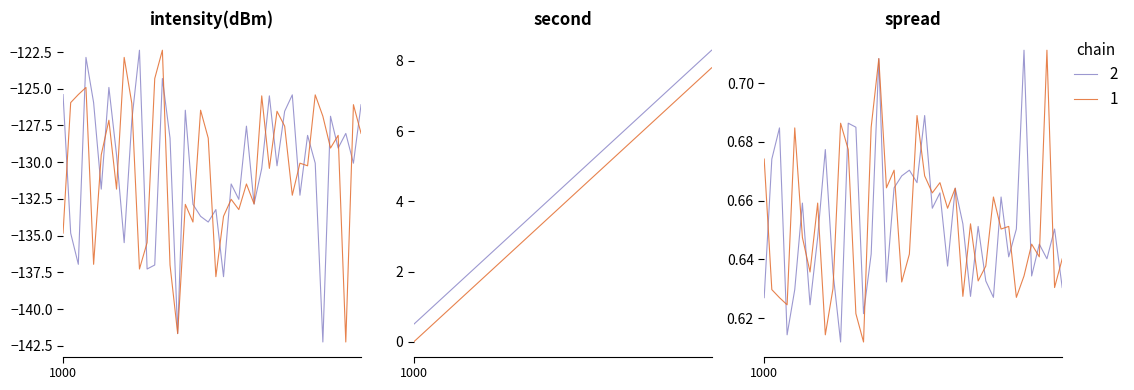

How many times do chain_2_intensity and chain_1_intensity cross each other?

23